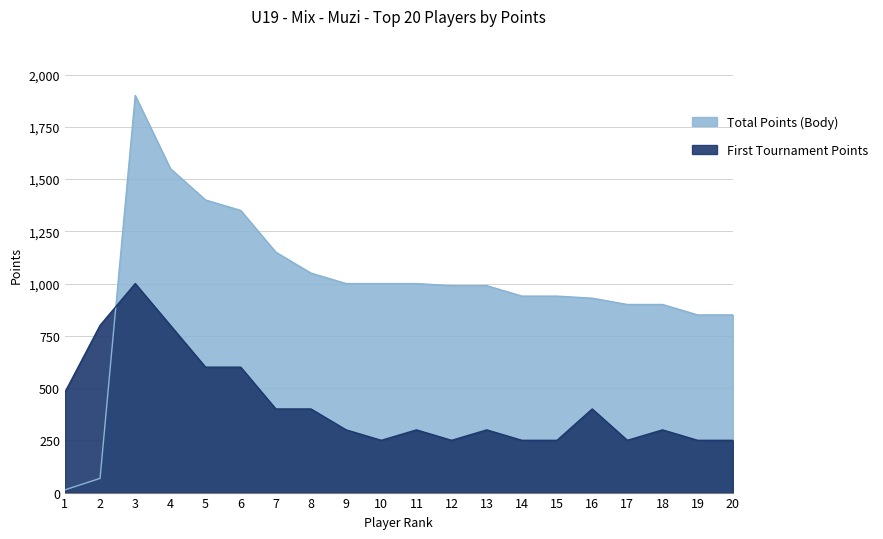

What is the smallest value displayed?

13